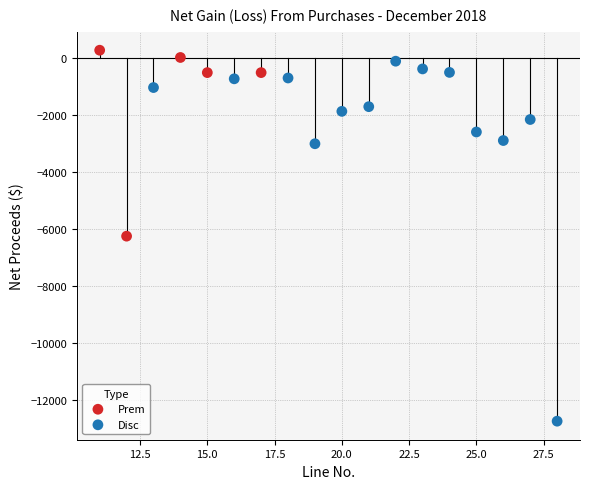

Which series has the widest spread of Y values?

Disc